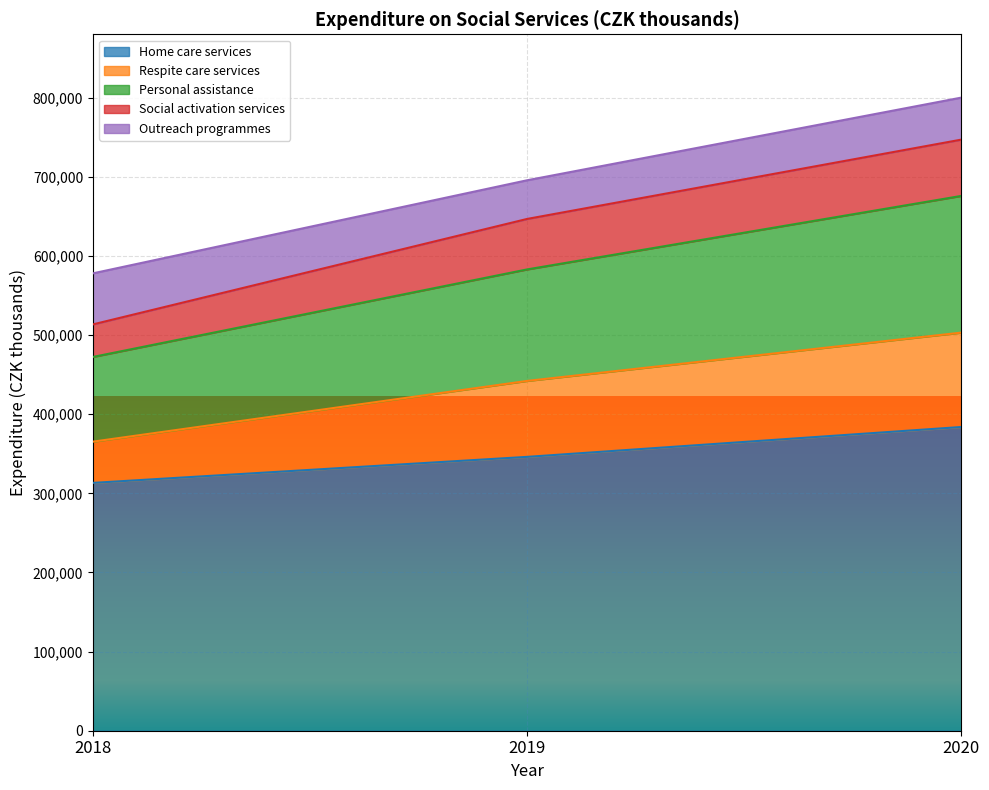

What is the difference between the Home care services values at 2019 and 2018?

32889